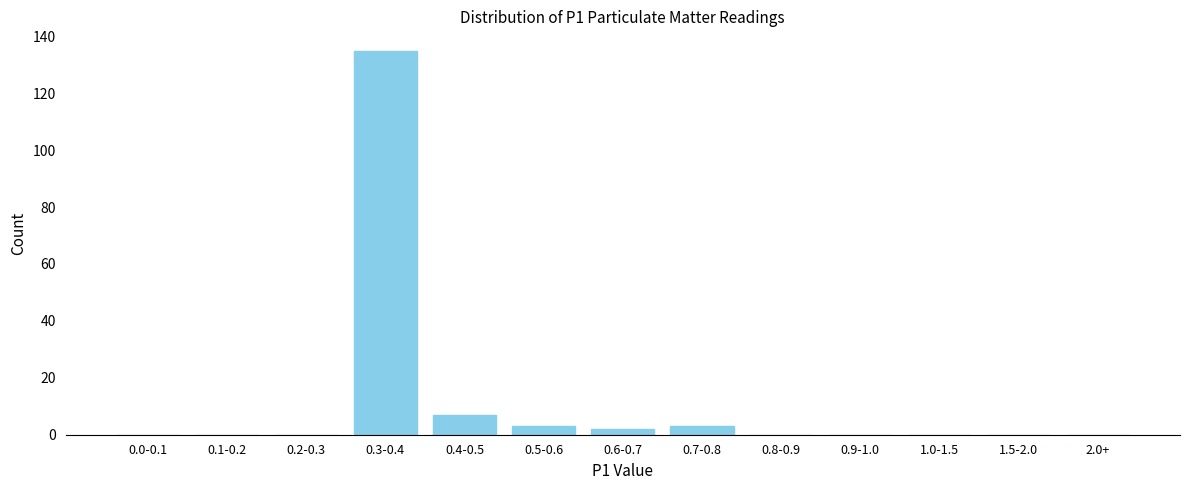

Reading left to right, list all the values displayed in this chart.

0.0-0.1=0	0.1-0.2=0	0.2-0.3=0	0.3-0.4=135	0.4-0.5=7	0.5-0.6=3	0.6-0.7=2	0.7-0.8=3	0.8-0.9=0	0.9-1.0=0	1.0-1.5=0	1.5-2.0=0	2.0+=0